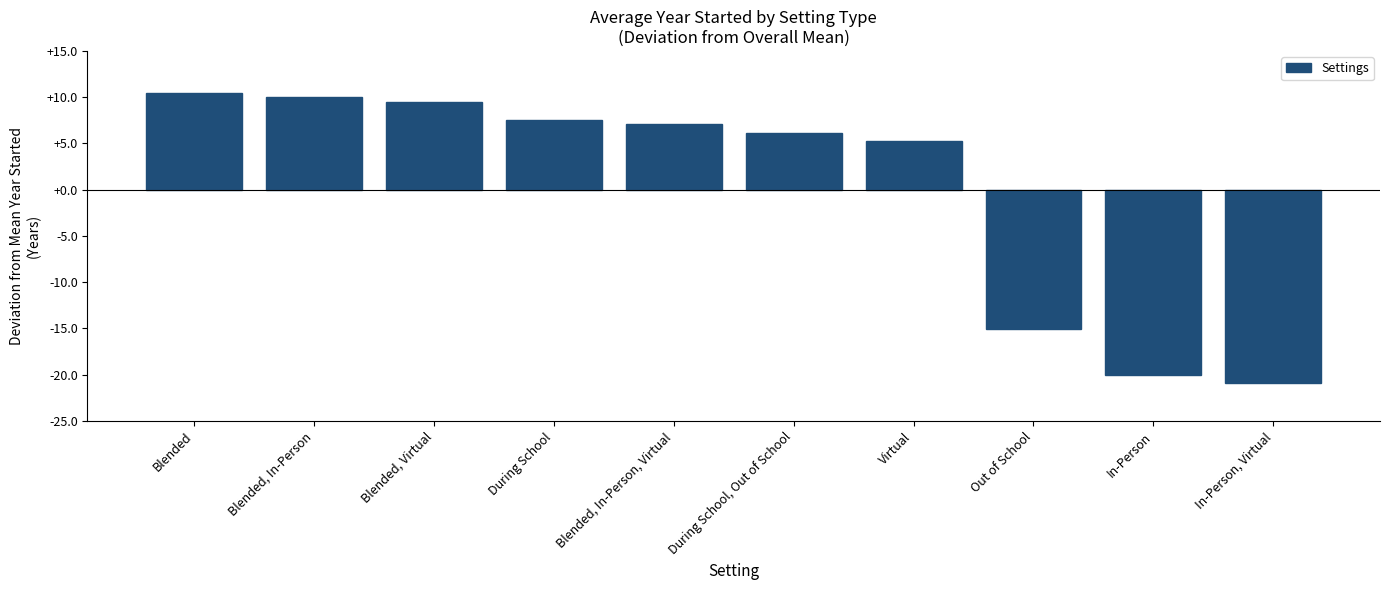

What is the approximate value at Blended, In-Person, Virtual?

7.1